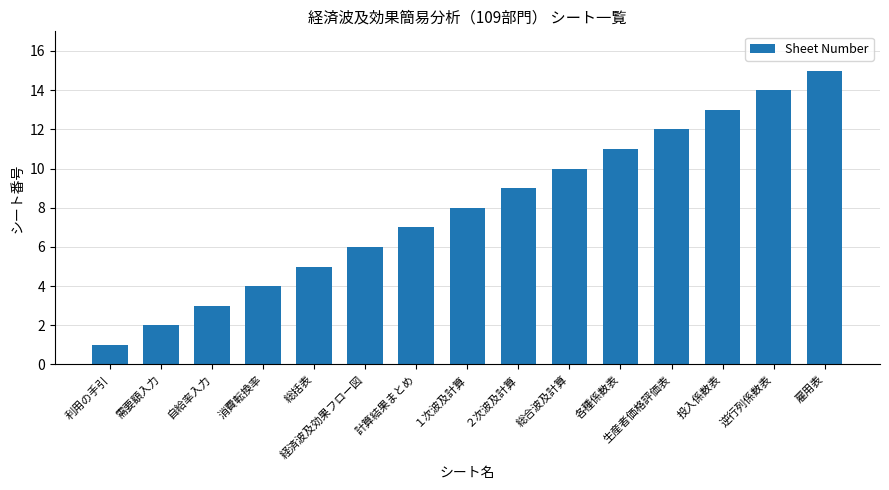

How many data points does each series have?

15